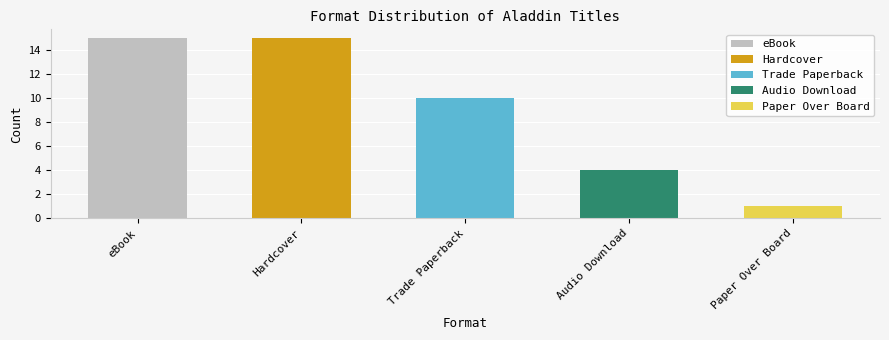

Count the values in the range 4 to 15.

4